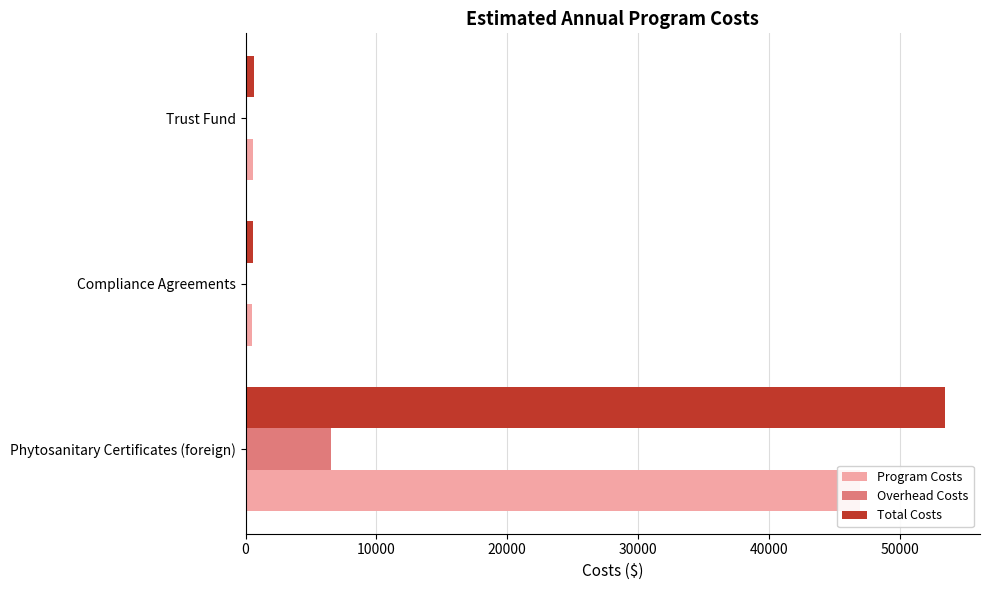

What is the difference between the second highest and minimum values in the Total Costs series?

106.9